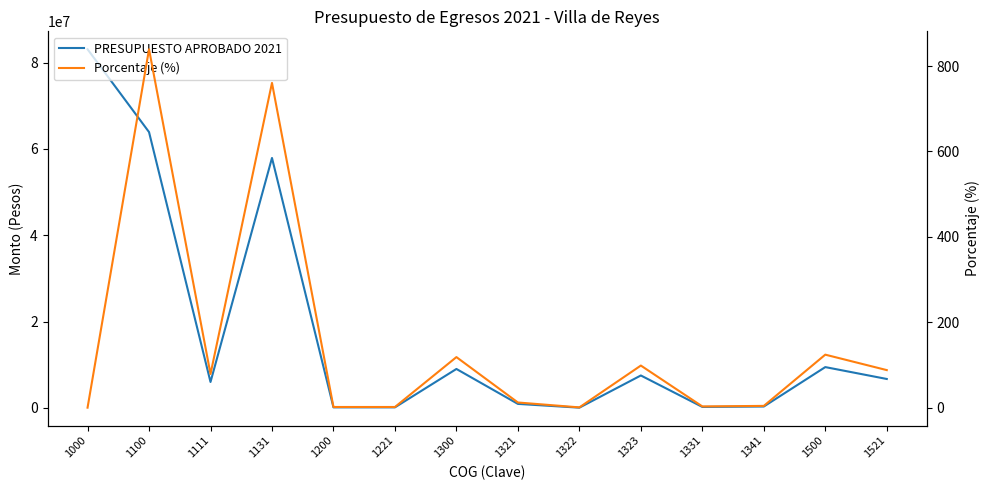

What is the value of the Porcentaje (%) point at the 10th from the left?

98.6